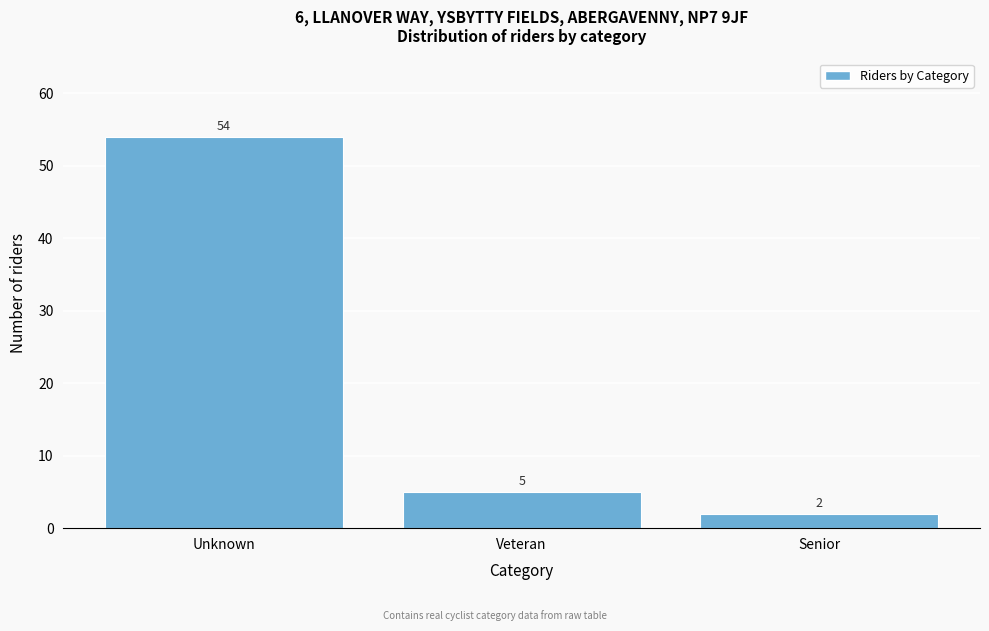

Reading left to right, transcribe all the data shown in this chart.

54	5	2